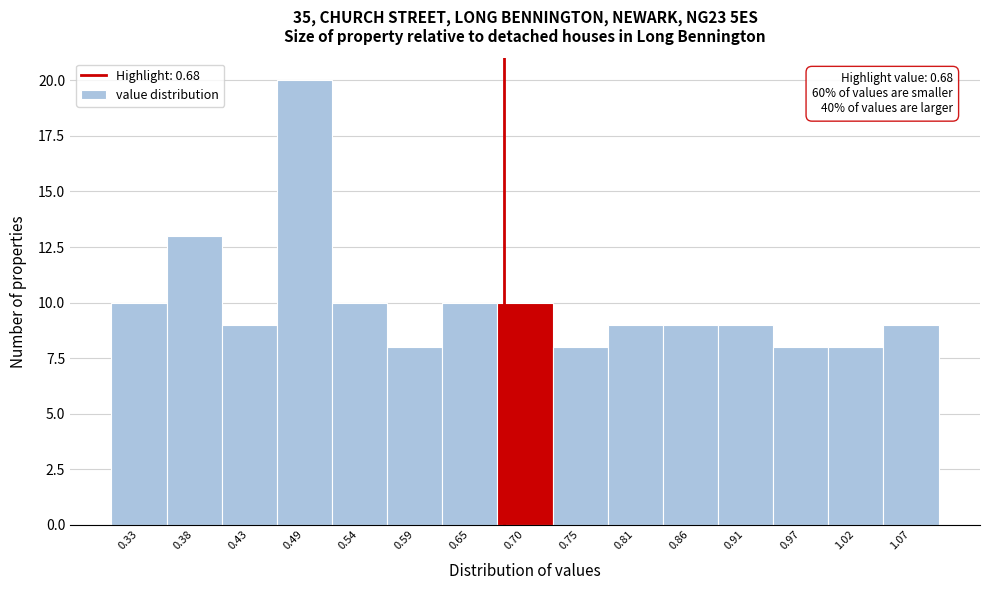

Which range on the x-axis has the tallest bar?

0.46 to 0.51